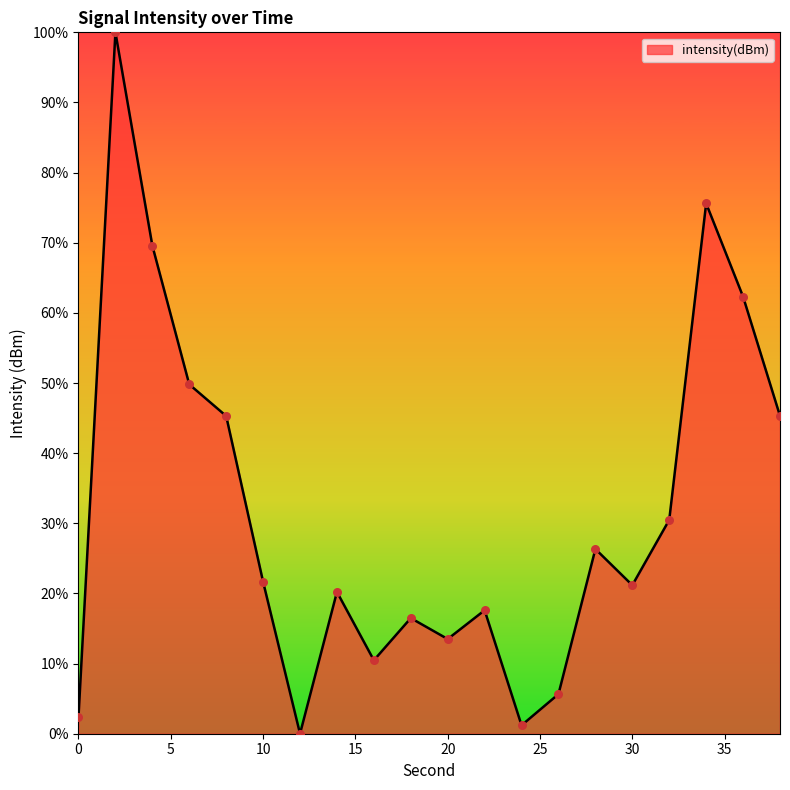

What is the greatest value displayed?

100.0